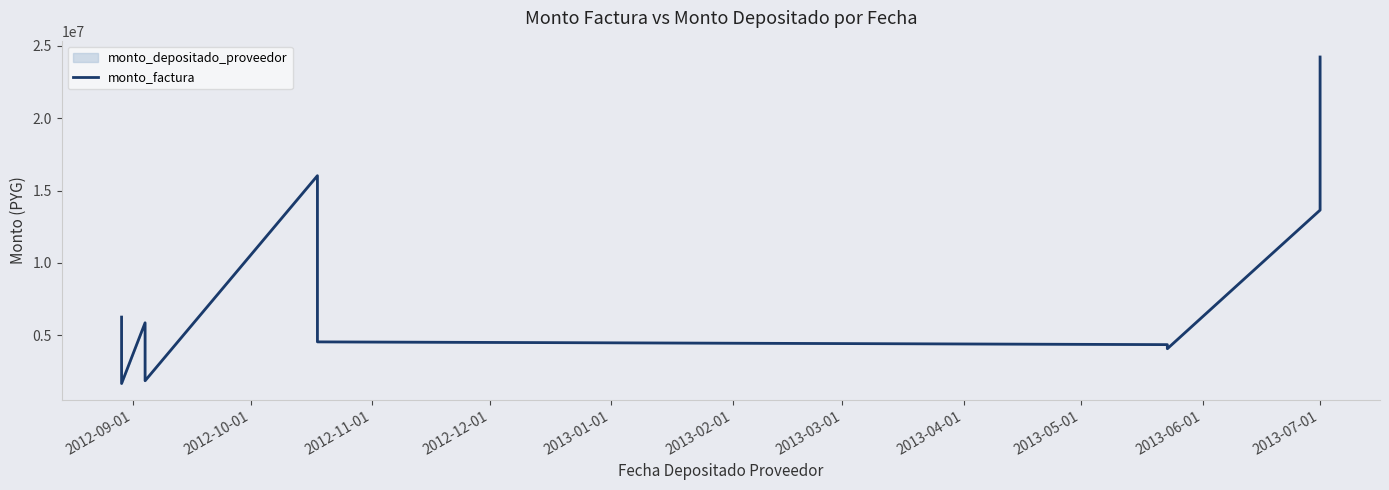

Does the chart have visible grid lines?

No